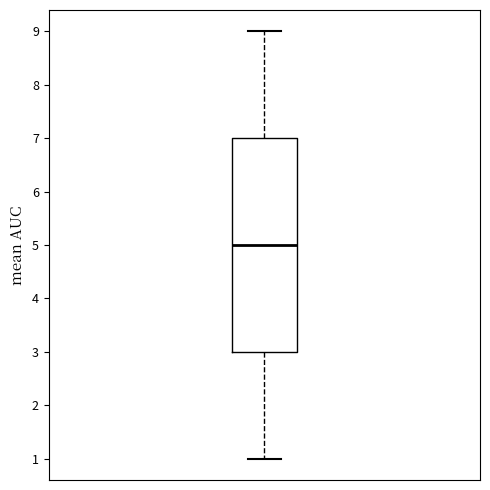

Transcribe this box plot: give where the median line is, the range the box spans, and where the two whiskers end, as read against the y-axis. The values are not printed on the chart, so give them approximately, as read against the axis.

median 5, box 3 to 7, whiskers 1 to 9